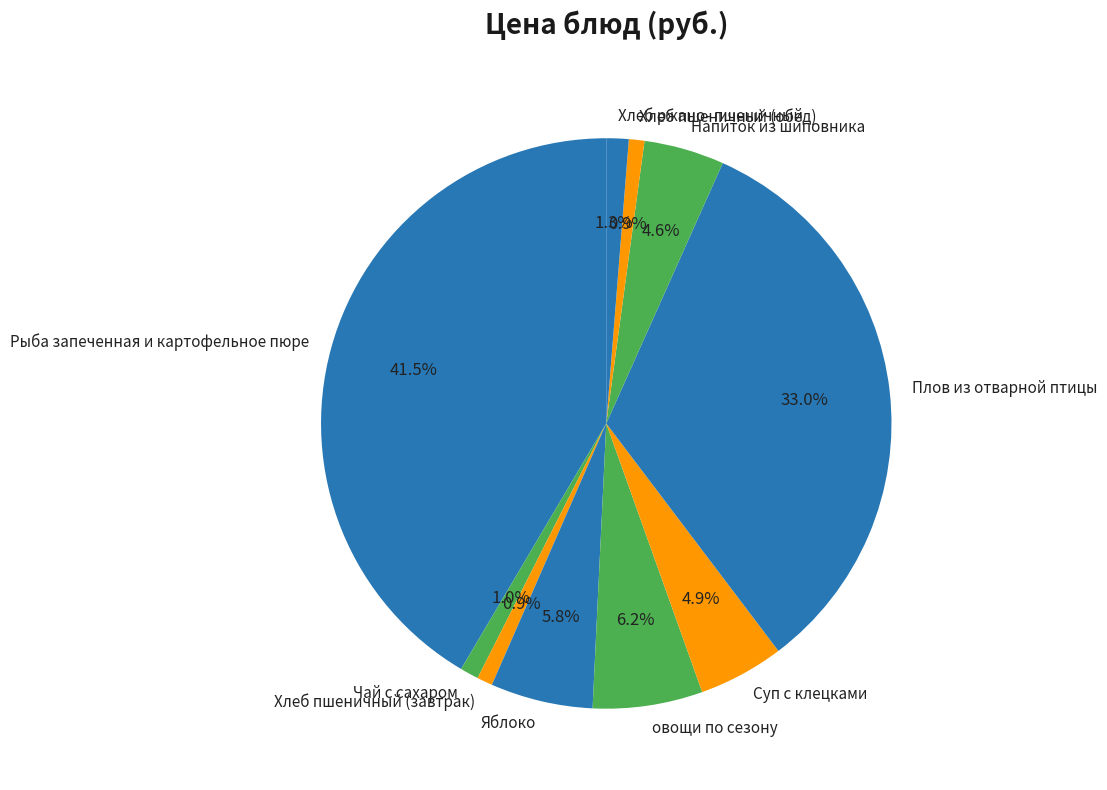

Is there a majority slice in this chart?

No